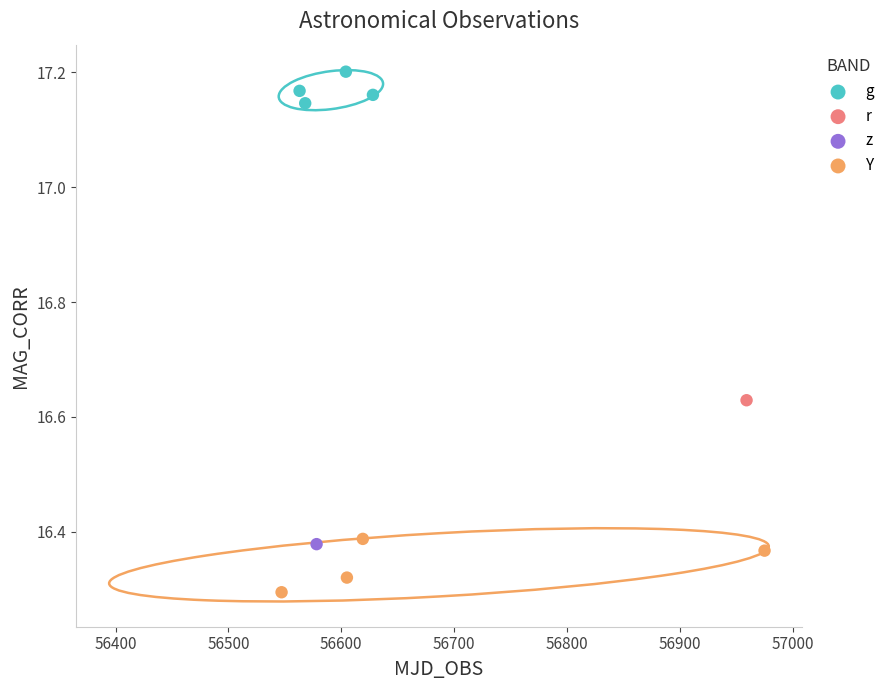

What are all the series names shown in the legend?

g, r, z, Y